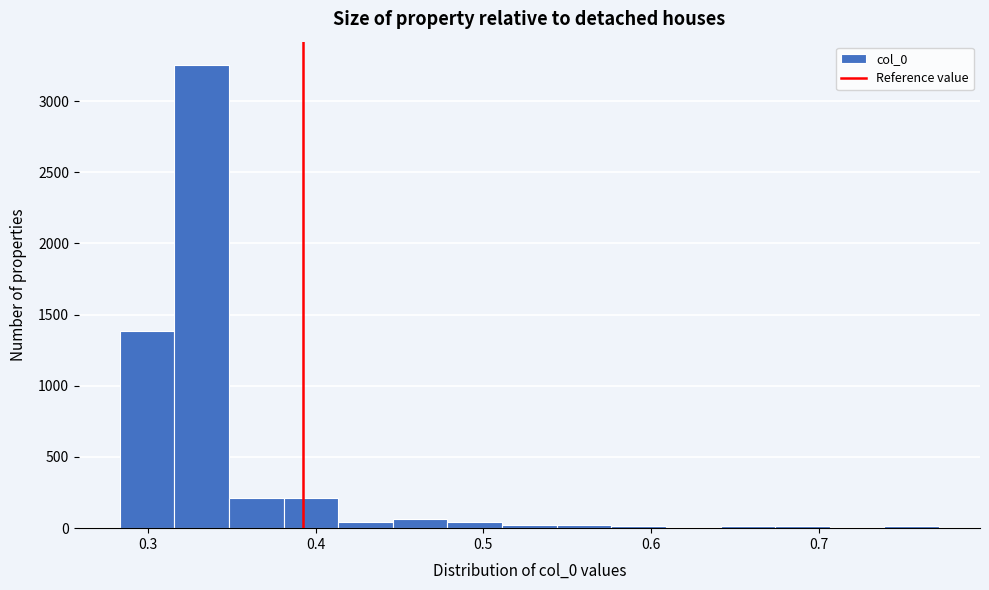

Read against the x-axis, roughly where is the centre of the tallest bar?

0.33